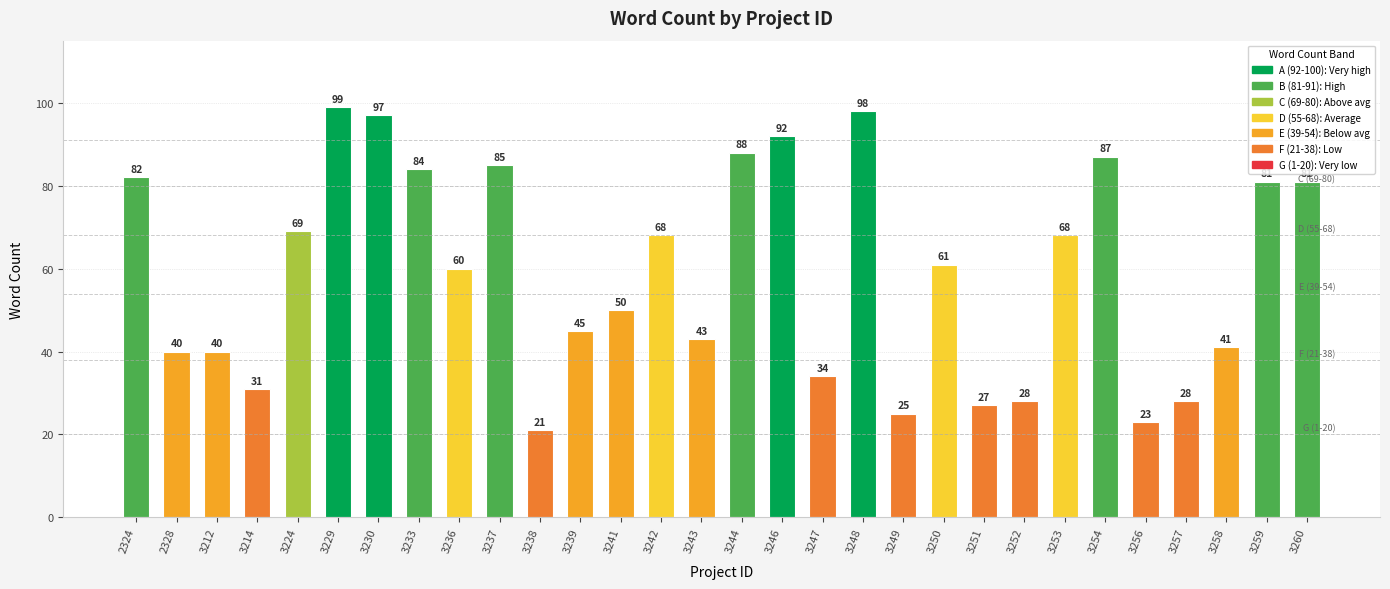

How many values are below 61?

15